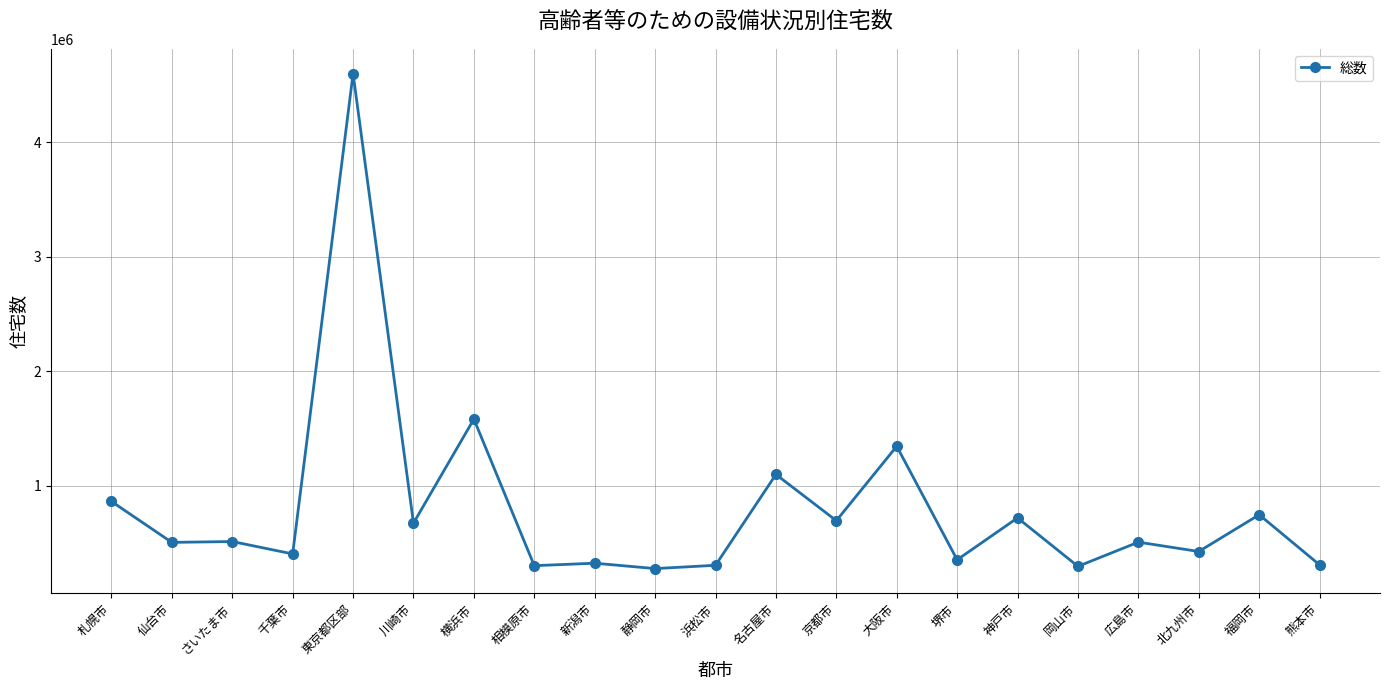

The chart shows a value of 244782 at 北九州市. True or false?

False